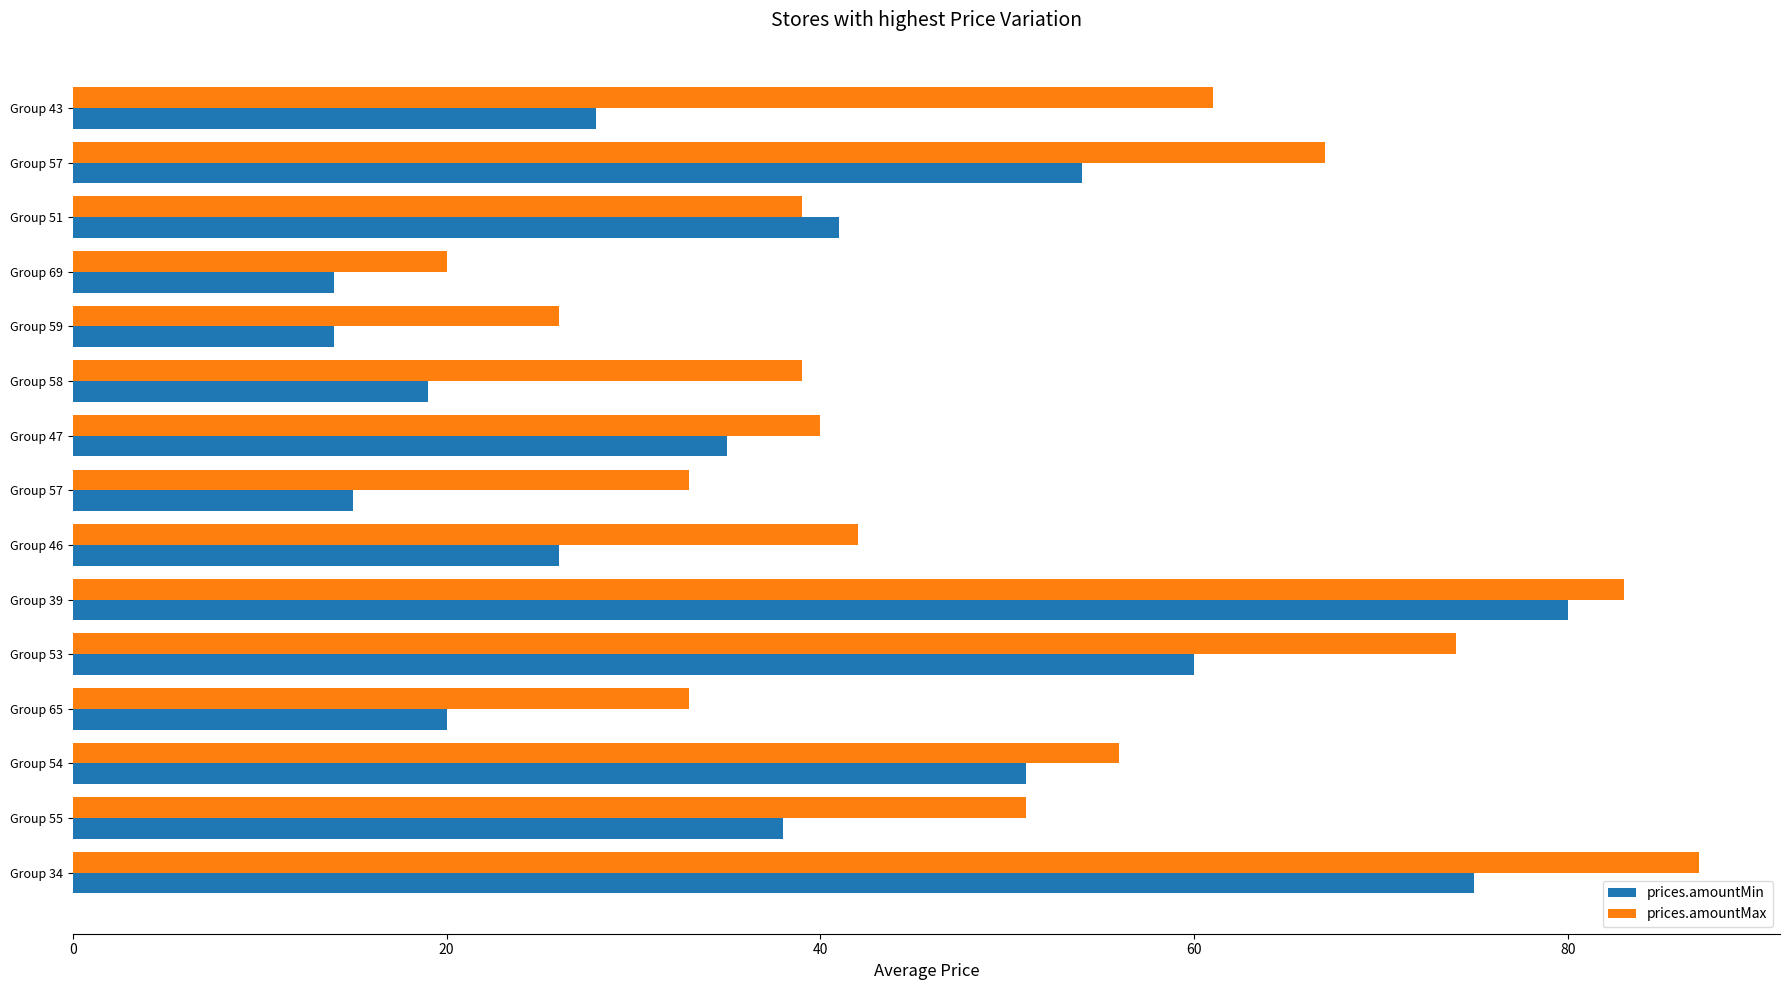

Which series has the largest total across all categories?

prices.amountMax